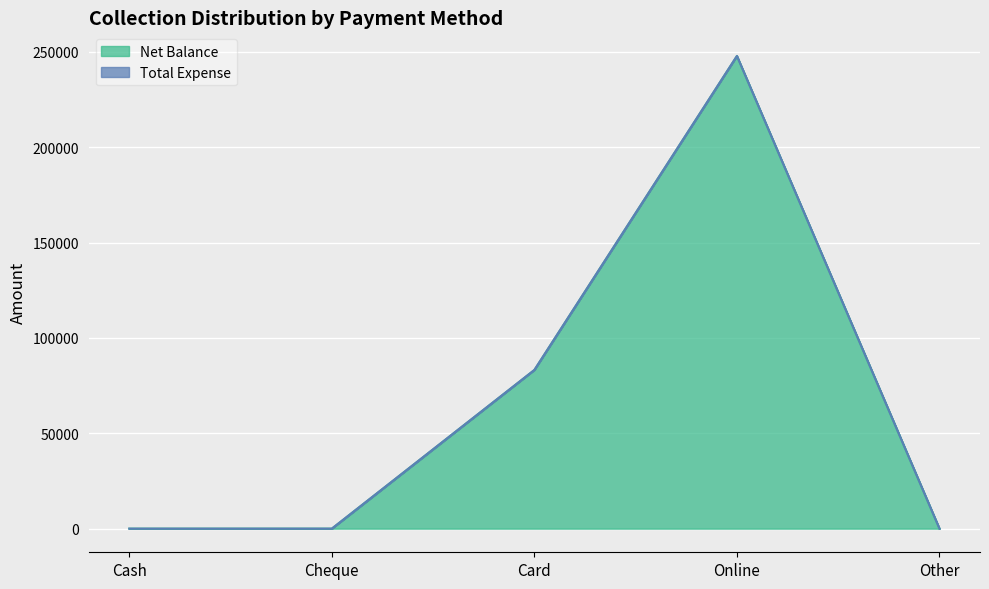

The chart shows a value of 247800 at Online. True or false?

True